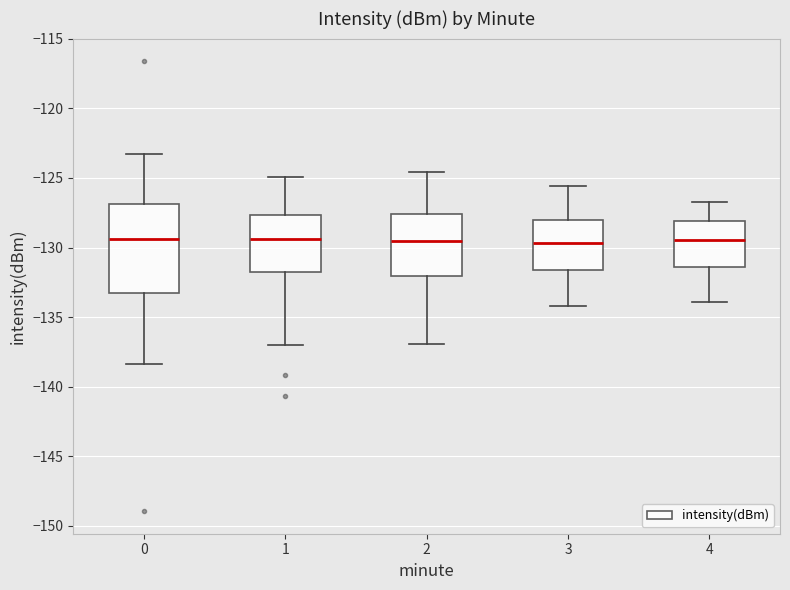

Which box is the tallest, from its lower edge to its upper edge?

0